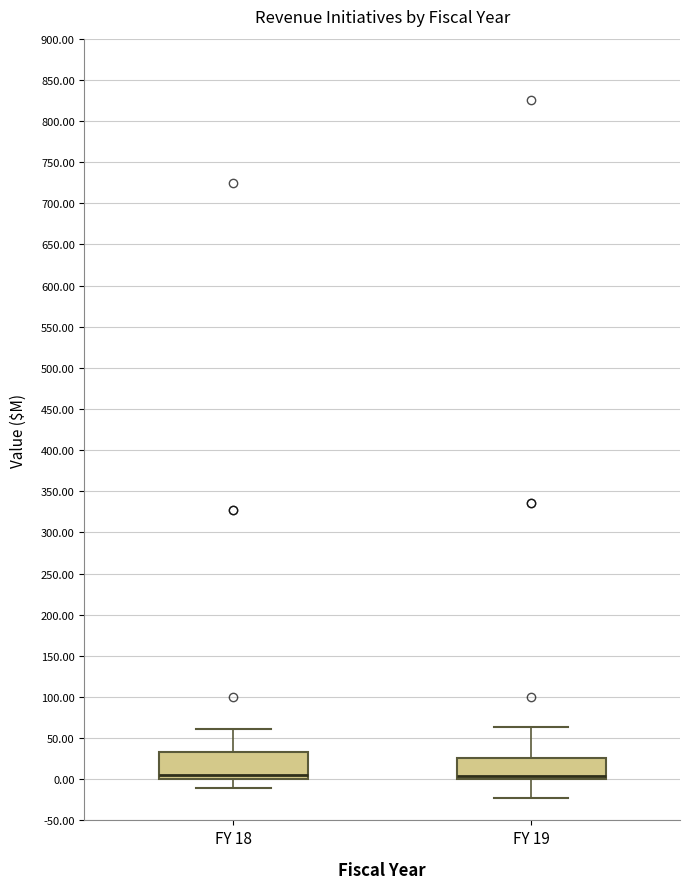

Reading left to right, transcribe this box plot: for each box, give where its median line is, the range the box spans, and where its two whiskers end, as read against the y-axis. The values are not printed on the chart, so give them approximately, as read against the axis.

FY 18: median 5, box 0 to 35, whiskers -10 to 60
FY 19: median 5, box 0 to 25, whiskers -20 to 65